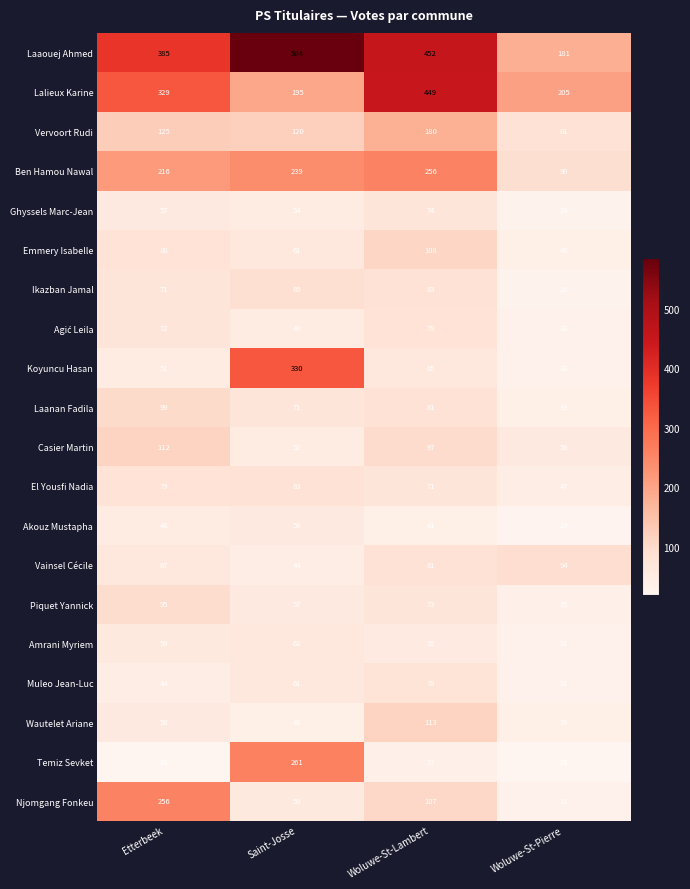

List the labels in order of Akouz Mustapha value, largest first.

Saint-Josse, Etterbeek, Woluwe-St-Lambert, Woluwe-St-Pierre